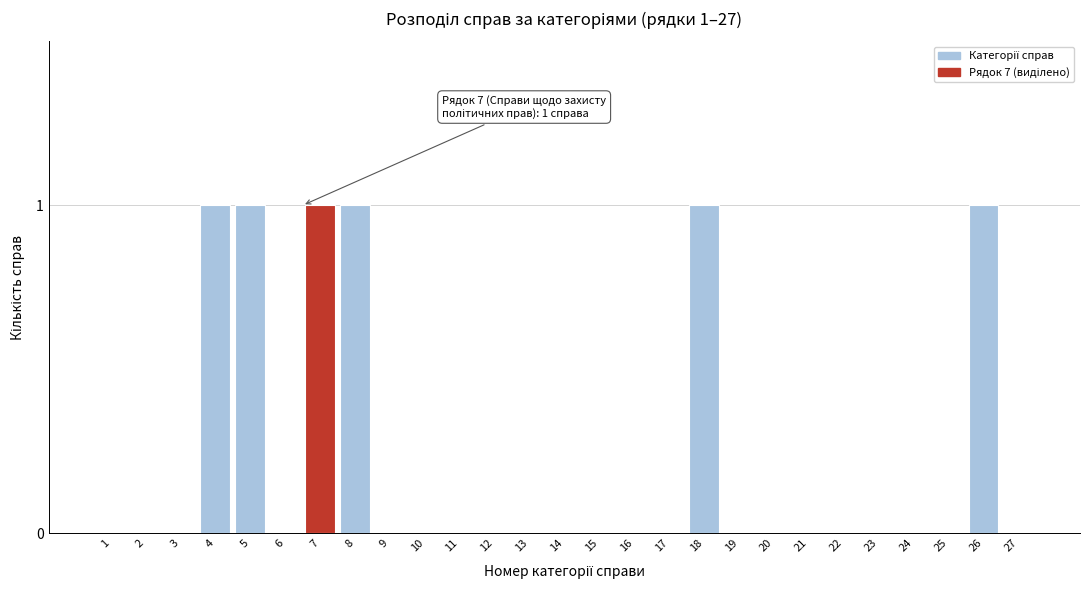

Reading right to left, what are all the values shown in this chart?

27=0	26=1	25=0	24=0	23=0	22=0	21=0	20=0	19=0	18=1	17=0	16=0	15=0	14=0	13=0	12=0	11=0	10=0	9=0	8=1	7=1	6=0	5=1	4=1	3=0	2=0	1=0